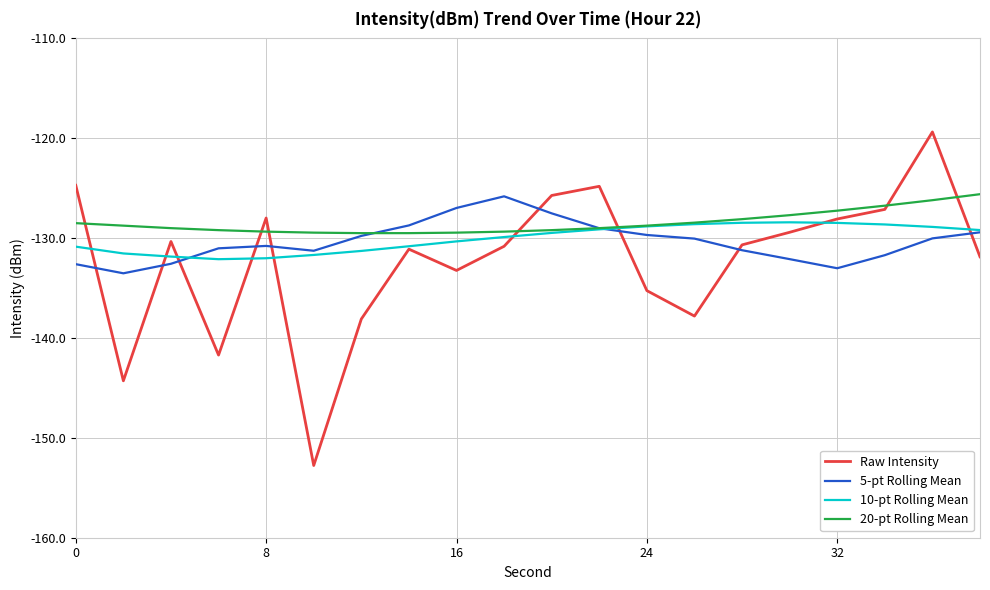

What is the minimum value for 5-pt Rolling Mean?

-133.5